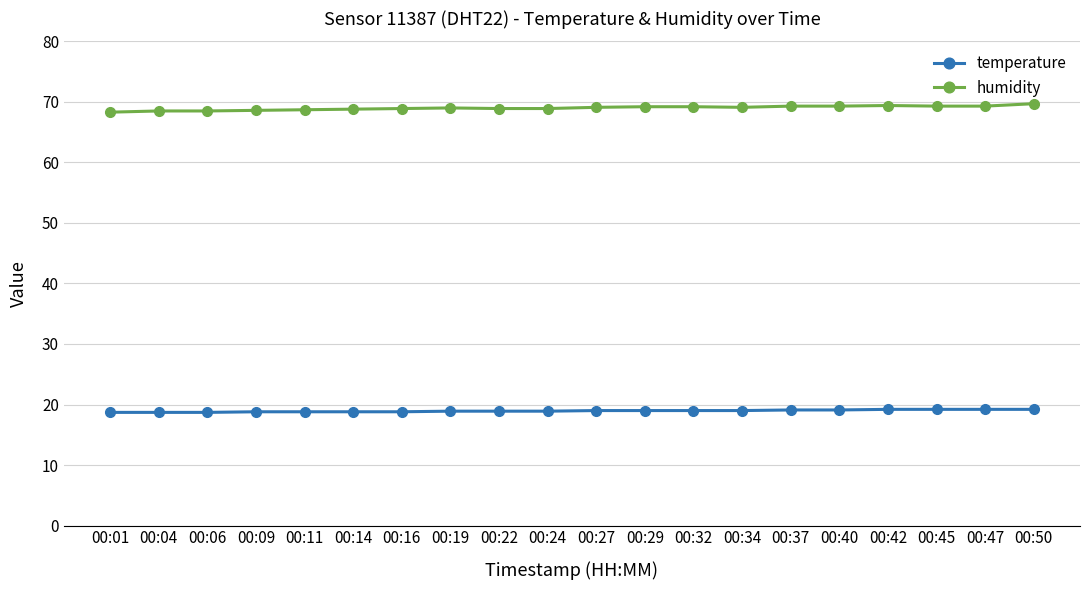

How many lines are shown in the chart?

2